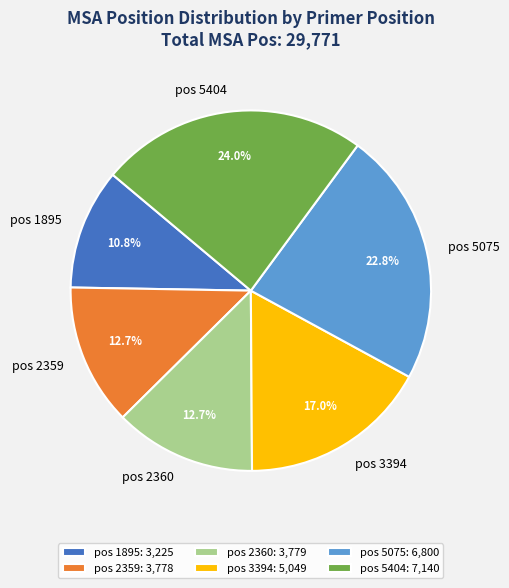

Does pos 5404 account for over 50% of the chart?

No